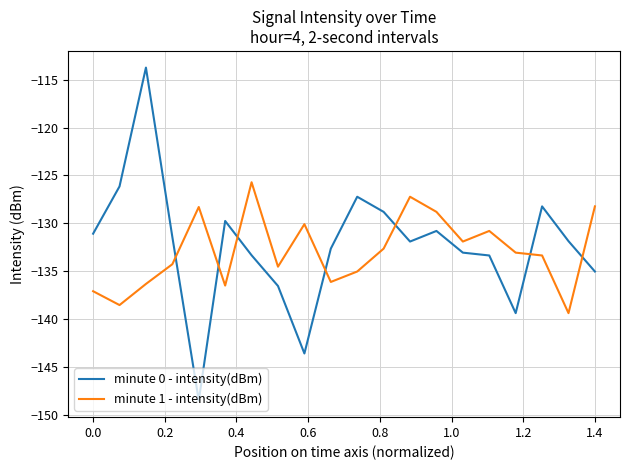

What is the difference between the maximum and minimum values in the minute 1 - intensity(dBm) series?

13.7